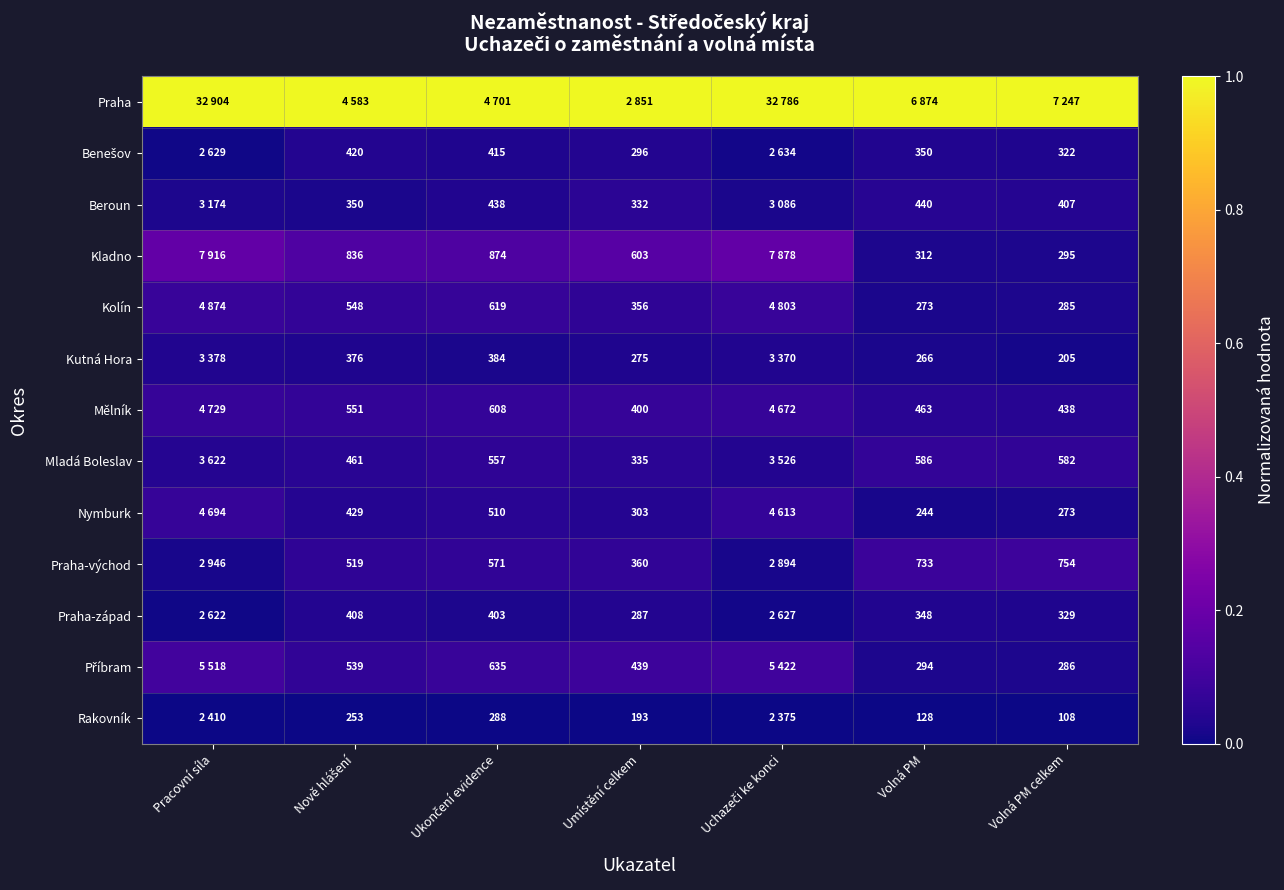

Between Volná PM celkem and Ukončení evidence, which is larger?

Volná PM celkem